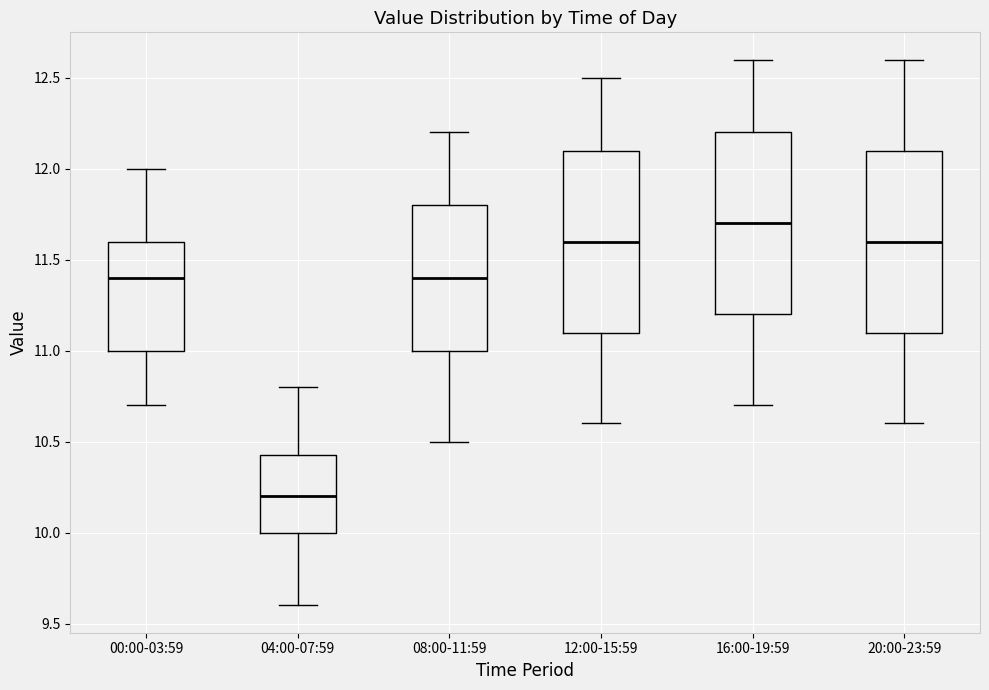

Reading left to right, transcribe this box plot: for each box, give where its median line is, the range the box spans, and where its two whiskers end, as read against the y-axis. The values are not printed on the chart, so give them approximately, as read against the axis.

00:00-03:59: median 11.40, box 11.00 to 11.60, whiskers 10.70 to 12.00
04:00-07:59: median 10.20, box 10.00 to 10.45, whiskers 9.60 to 10.80
08:00-11:59: median 11.40, box 11.00 to 11.80, whiskers 10.50 to 12.20
12:00-15:59: median 11.60, box 11.10 to 12.10, whiskers 10.60 to 12.50
16:00-19:59: median 11.70, box 11.20 to 12.20, whiskers 10.70 to 12.60
20:00-23:59: median 11.60, box 11.10 to 12.10, whiskers 10.60 to 12.60